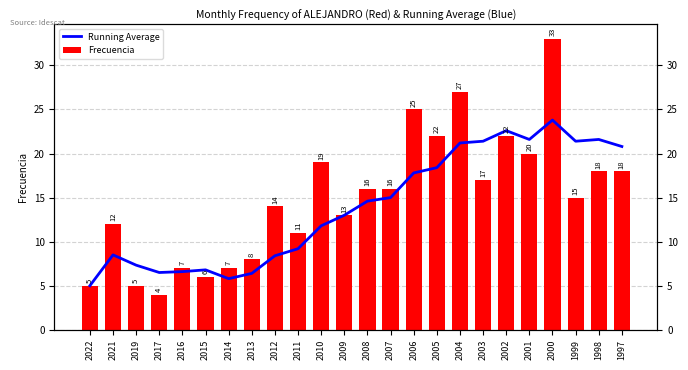

At which category is the sum across all series the highest?

2000